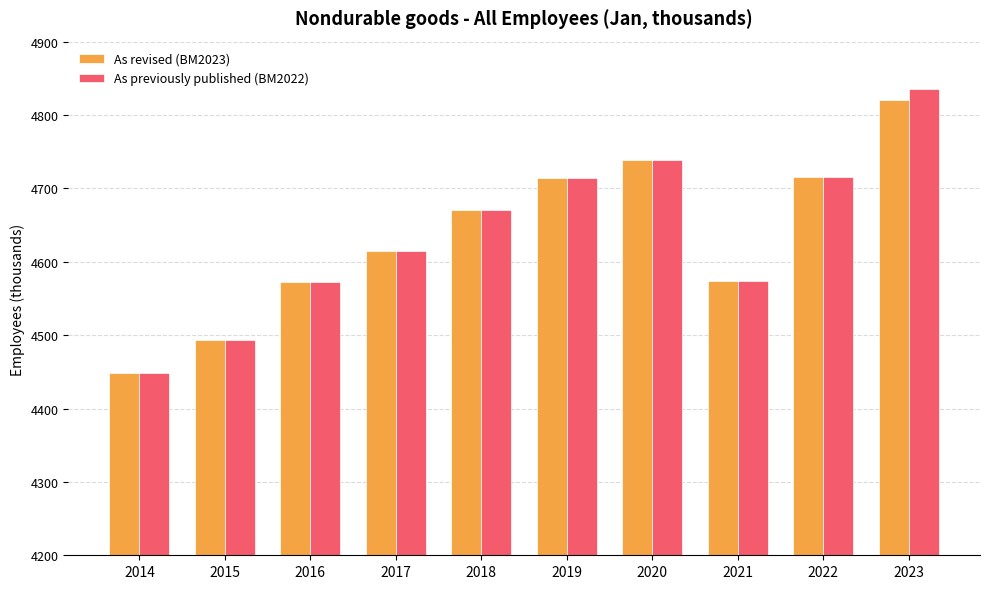

What is the highest value of the As revised (BM2023) series?

4820